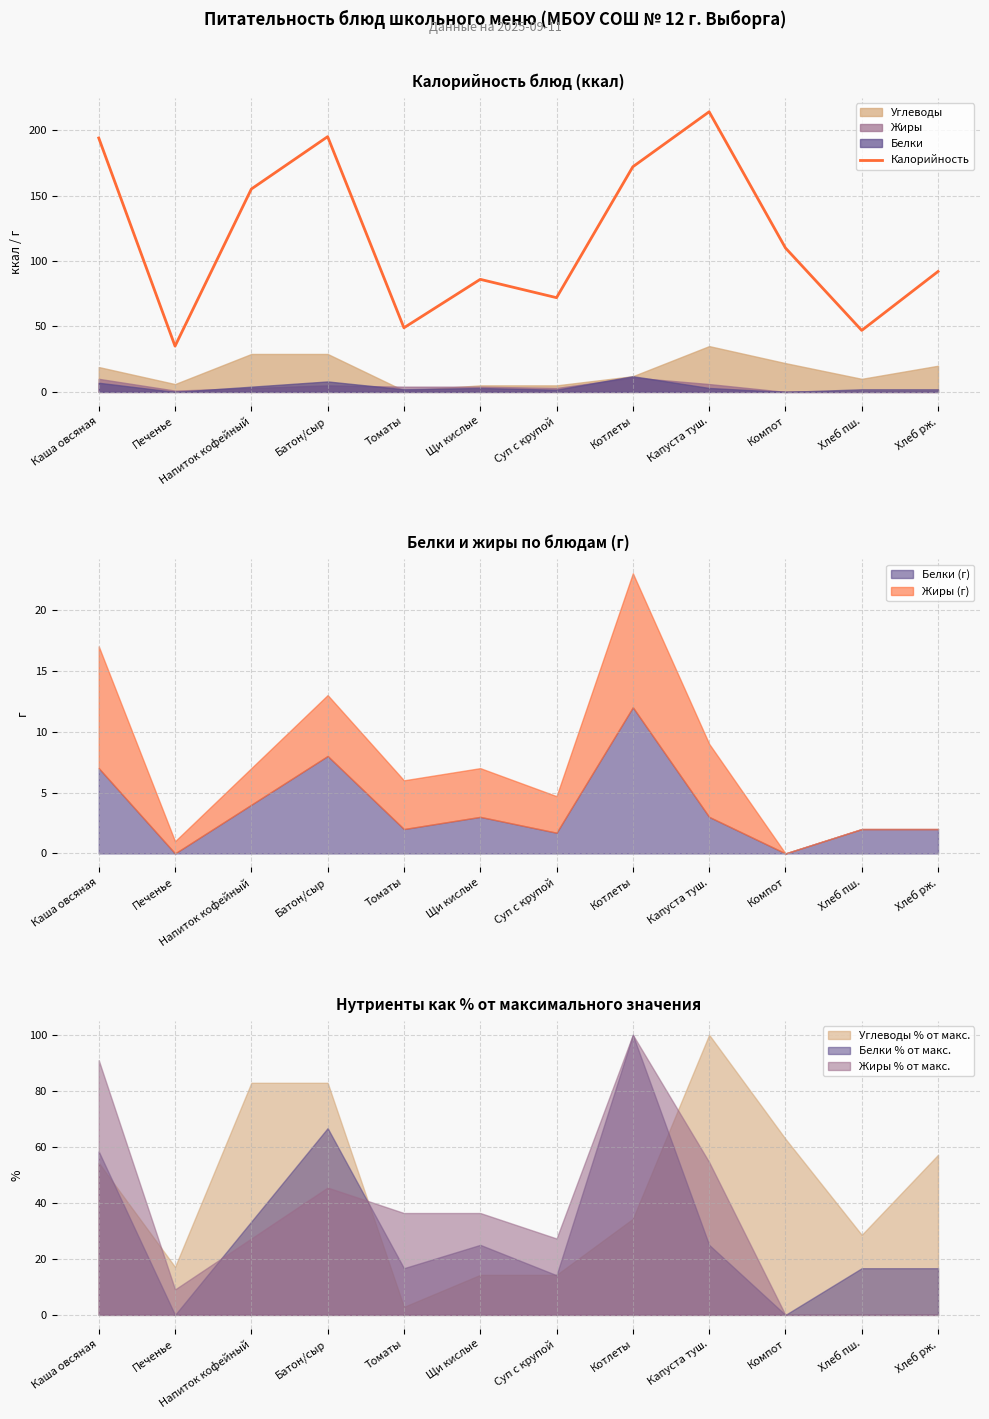

What is the ratio of the value at Капуста туш. to the value at Хлеб рж.?

2.3